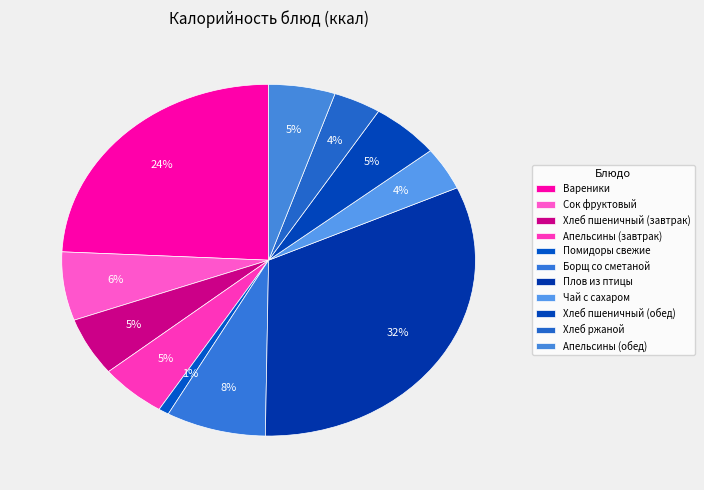

How much of the chart is everything except Апельсины (обед)?

94.8%